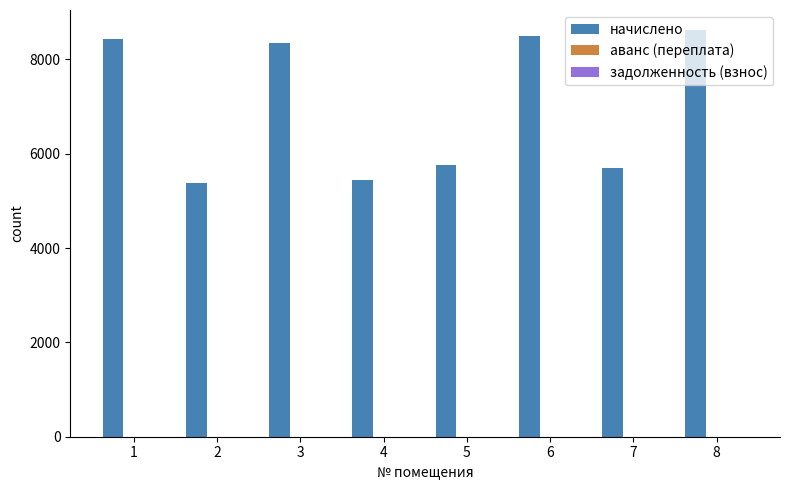

What is the maximum value shown in the chart?

8617.0